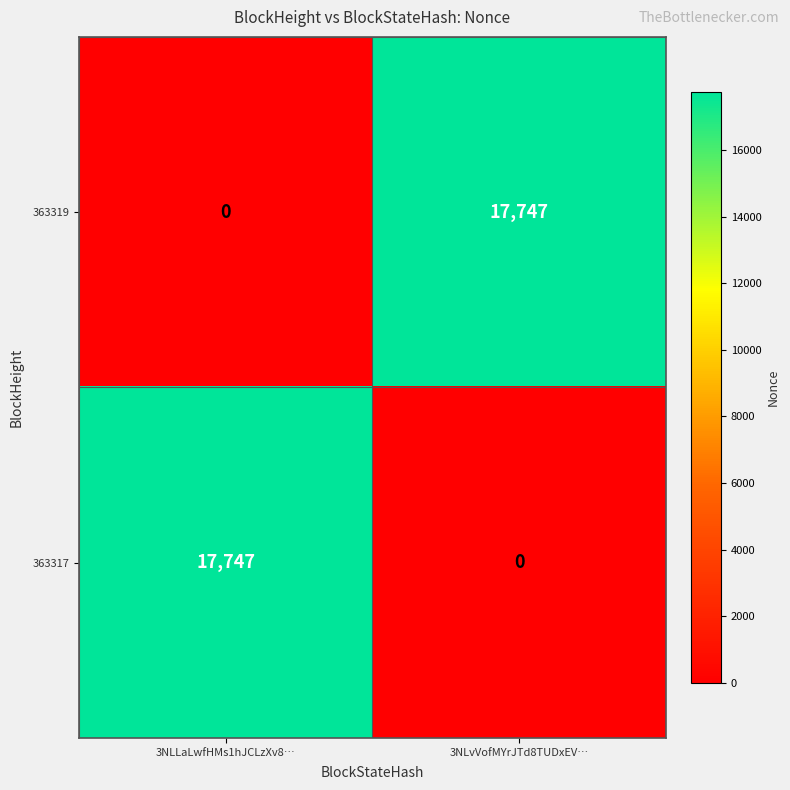

The 363319 series shows 23175 at 3NLvVofMYrJTd8TUDxEV…. True or false?

False